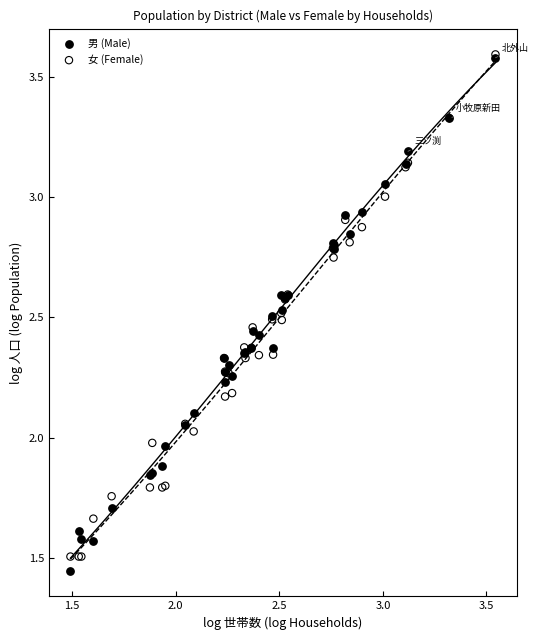

What are all the series names shown in the legend?

男 (Male), 女 (Female)